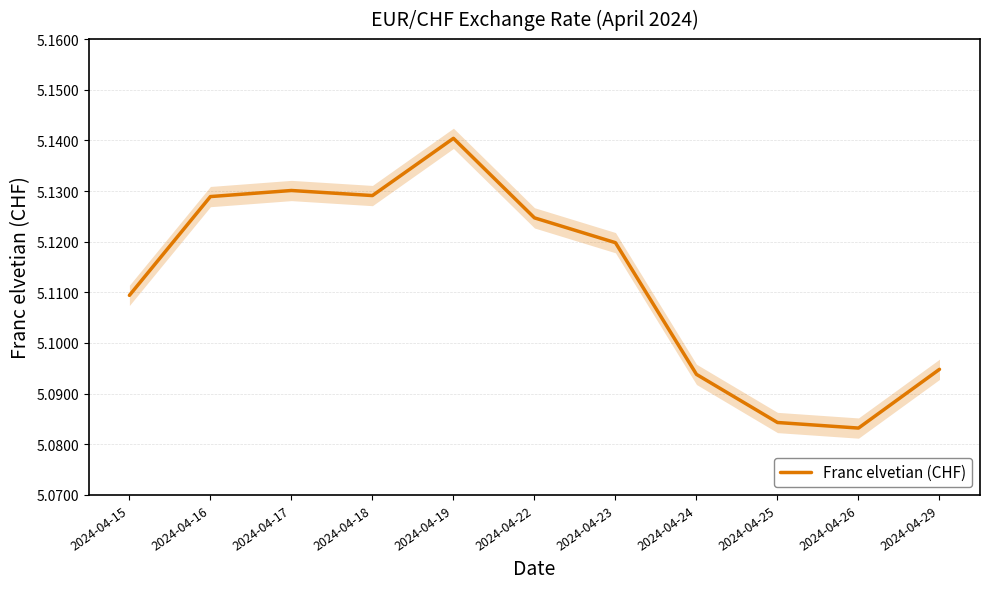

Is it true that the value at 2024-04-19 is 5.1?

True